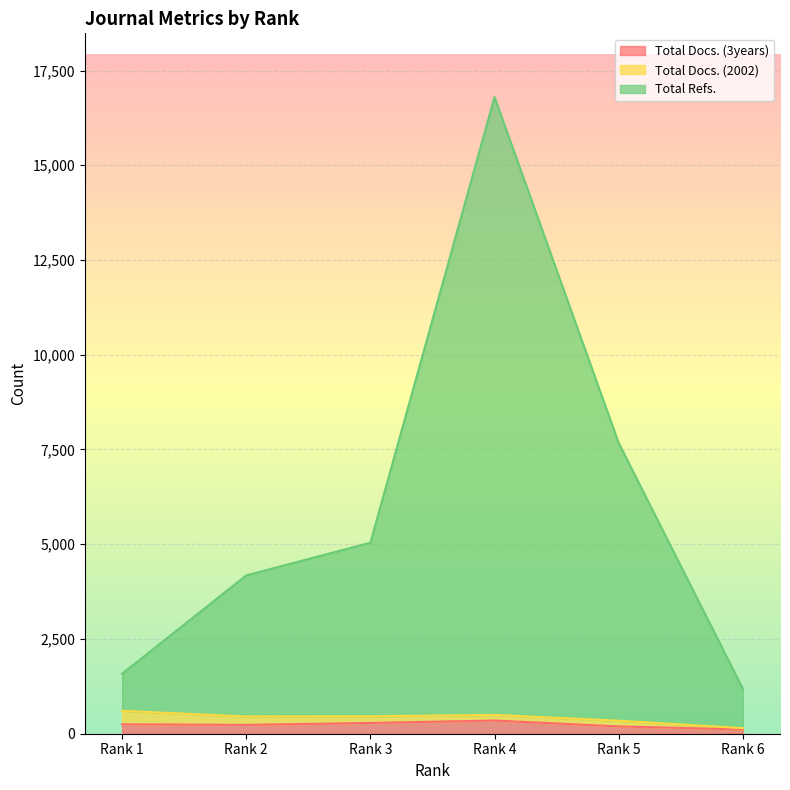

What value does the Total Refs. series have at Rank 5?

7674